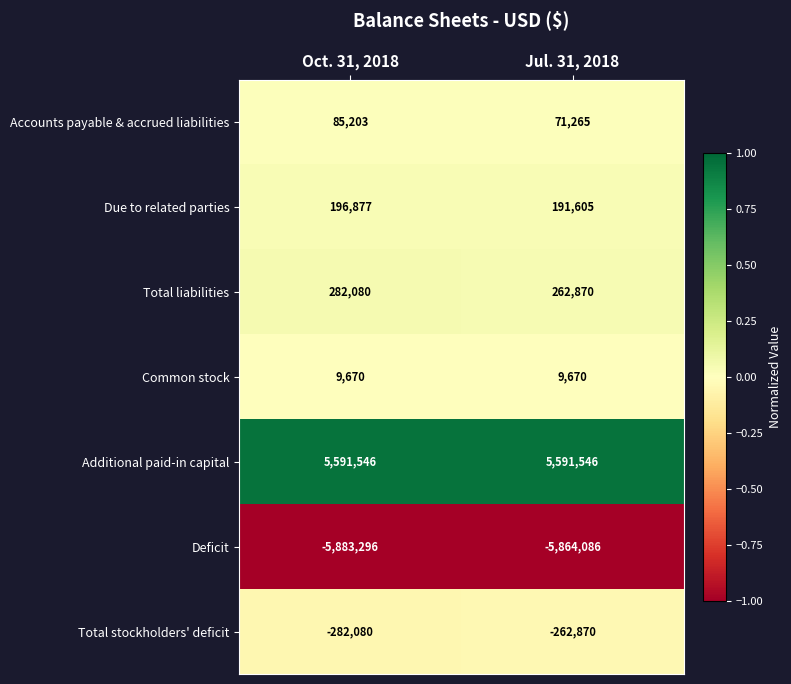

At how many categories does at least one series exceed 0?

2